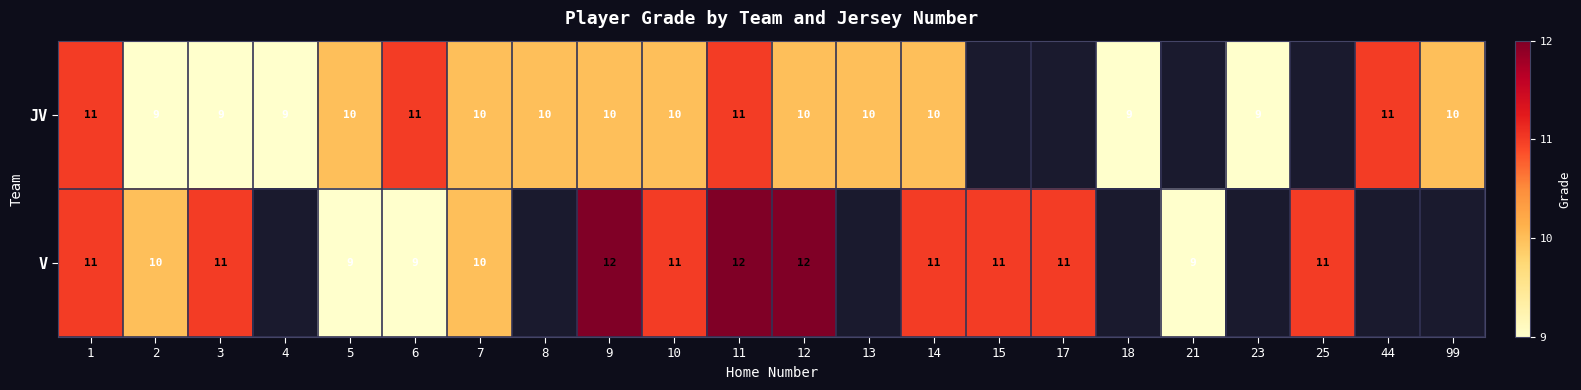

True or false: V has a value of 4.0 at 21.

False